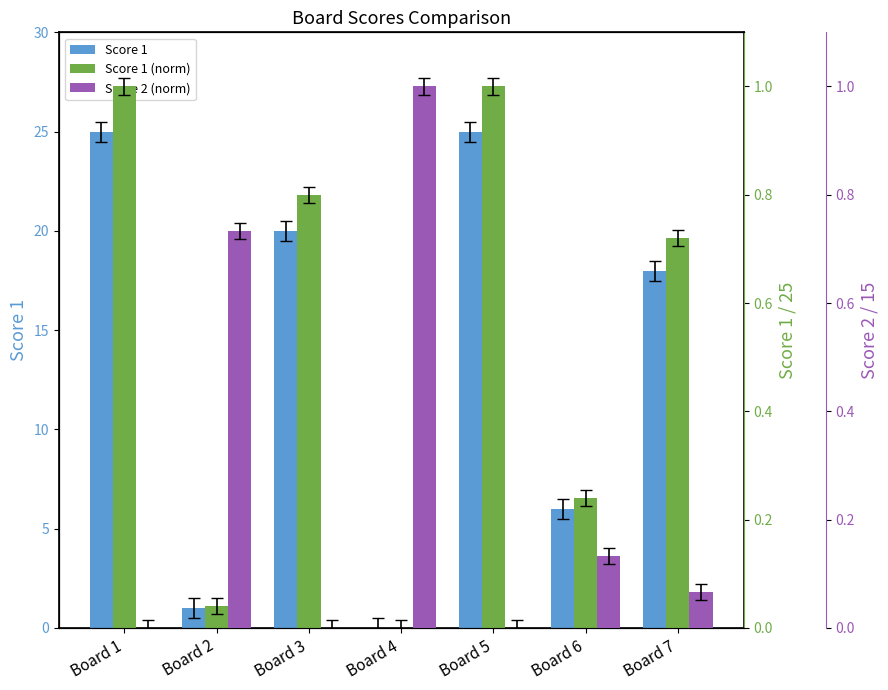

The Score 2 (norm) series shows 0.0 at Board 7. True or false?

False